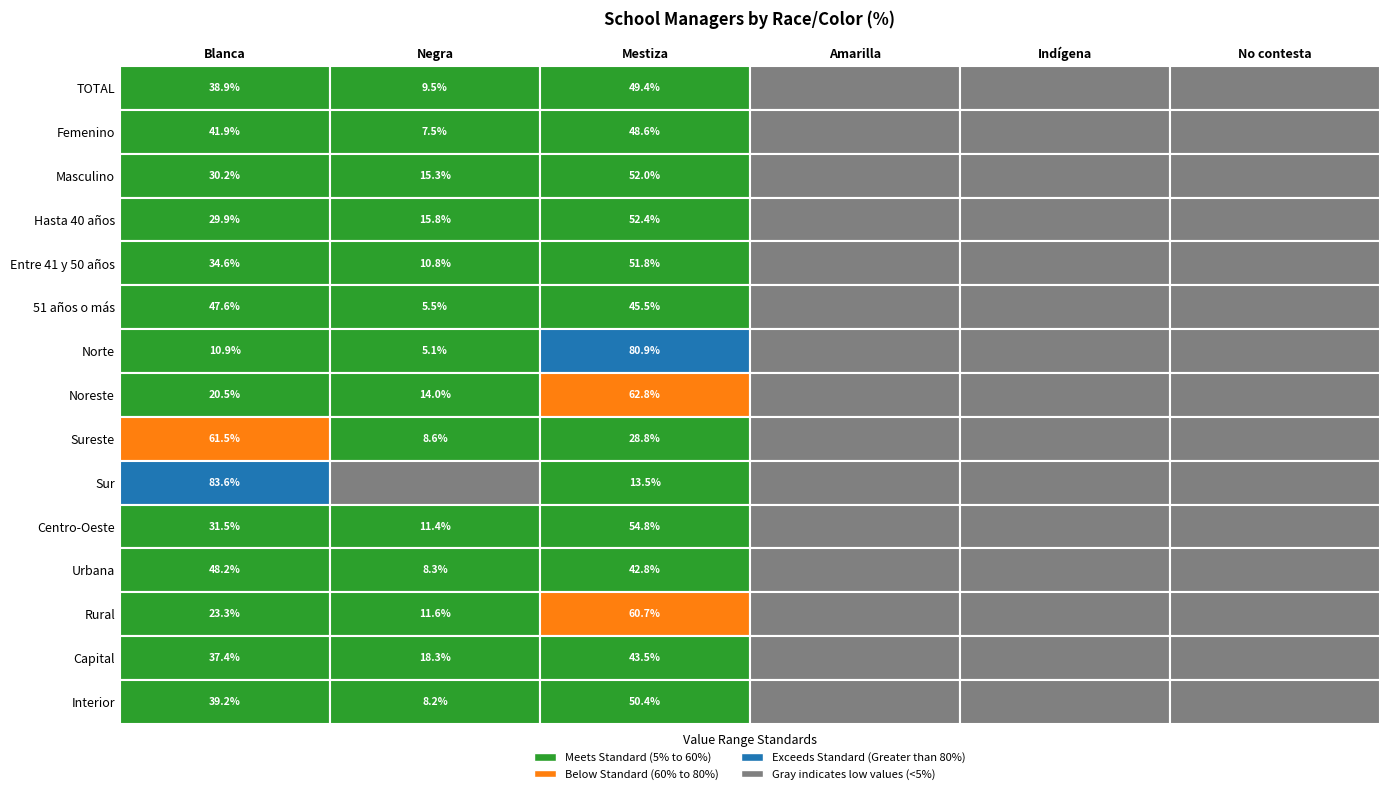

Which series has the largest range (max minus min)?

Sur